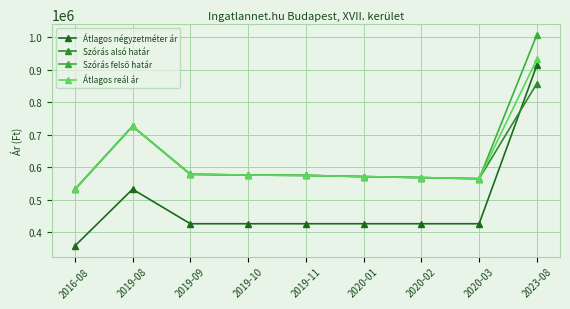

True or false: Átlagos négyzetméter ár has more than 0 interior local peaks.

True